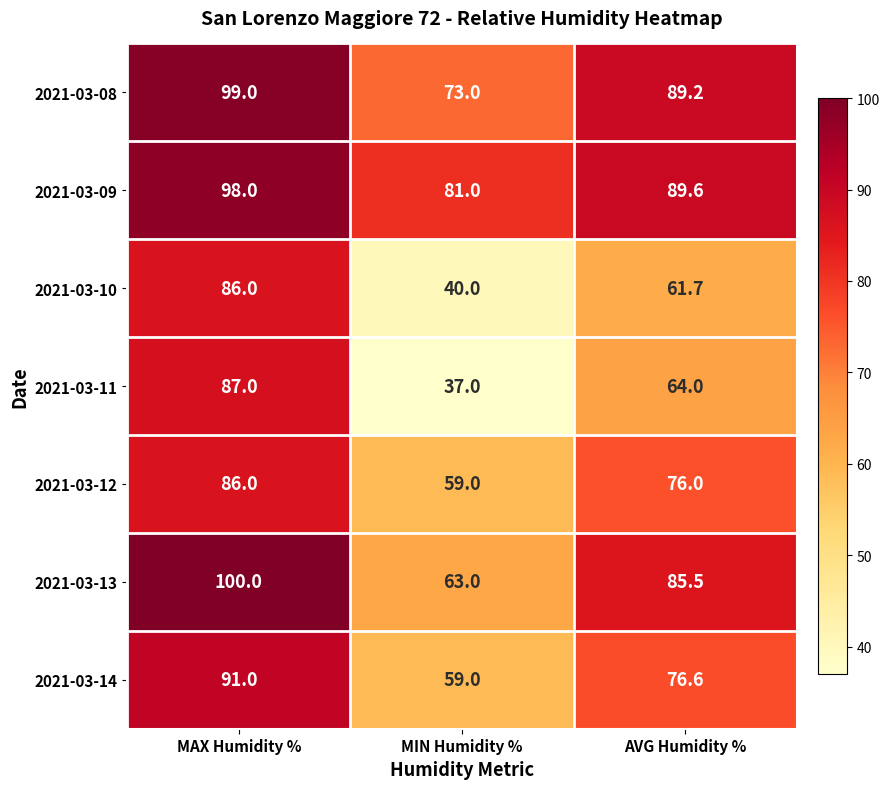

What is the average value of the 2021-03-12 series?

73.7